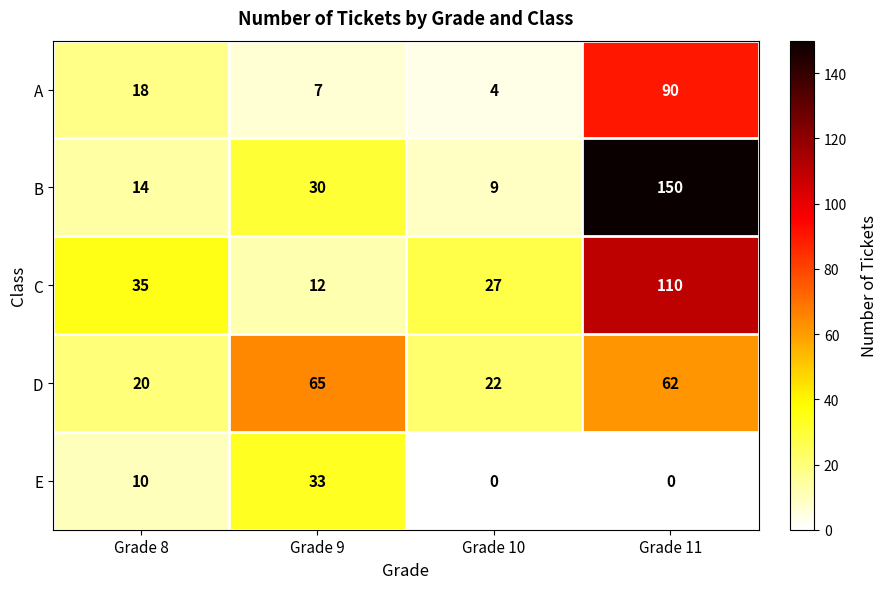

Which series has the largest range (max minus min)?

B